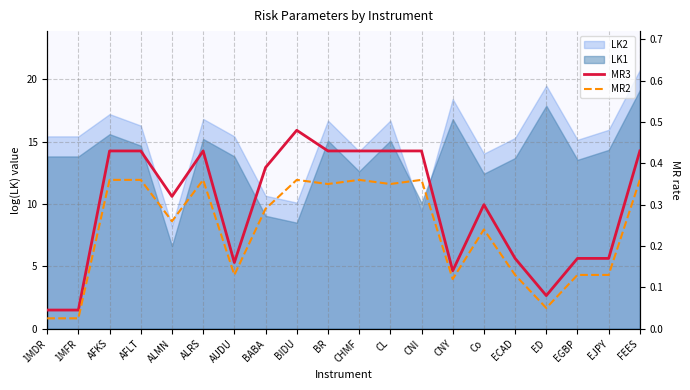

True or false: MR2 and MR3 intersect in this chart.

False